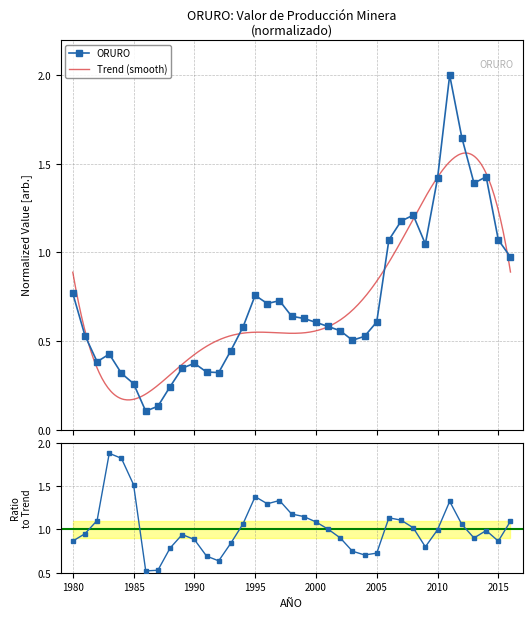

What is the difference between the second highest and minimum values?

1.5